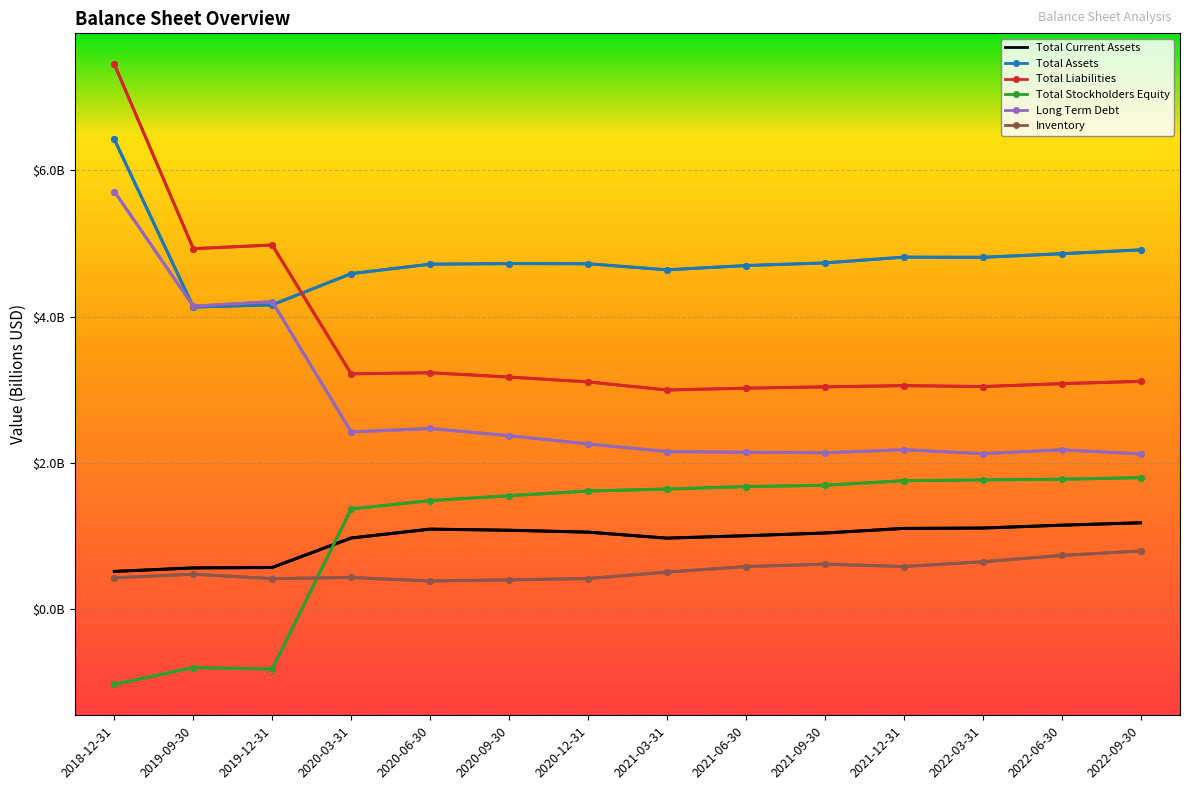

Which series has the largest range (max minus min)?

Total Liabilities